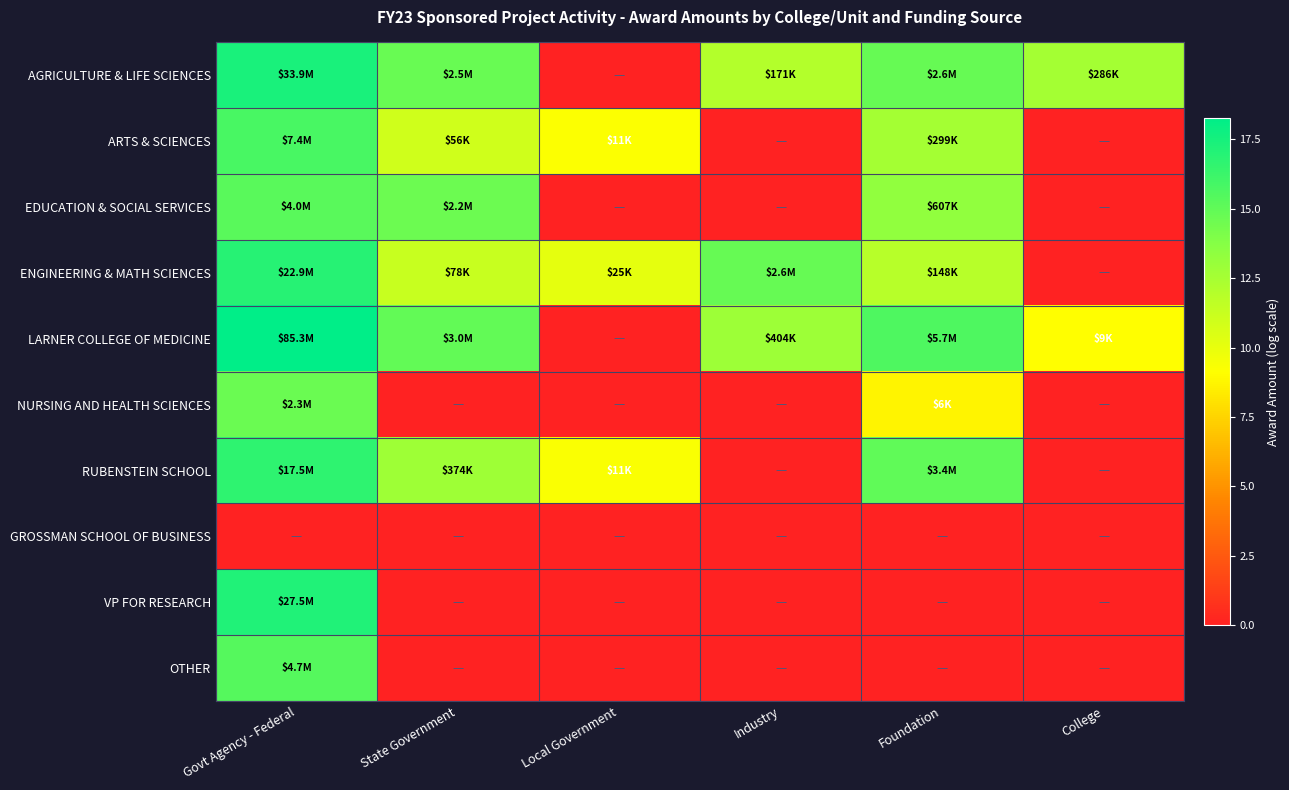

Which series has the largest total across all categories?

AGRICULTURE & LIFE SCIENCES